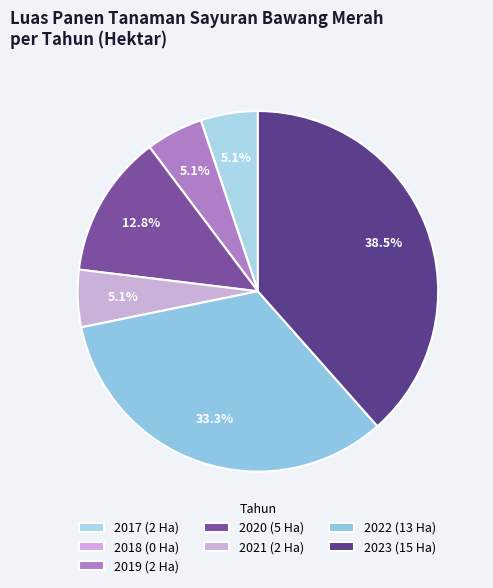

How many segments does this pie chart have?

7